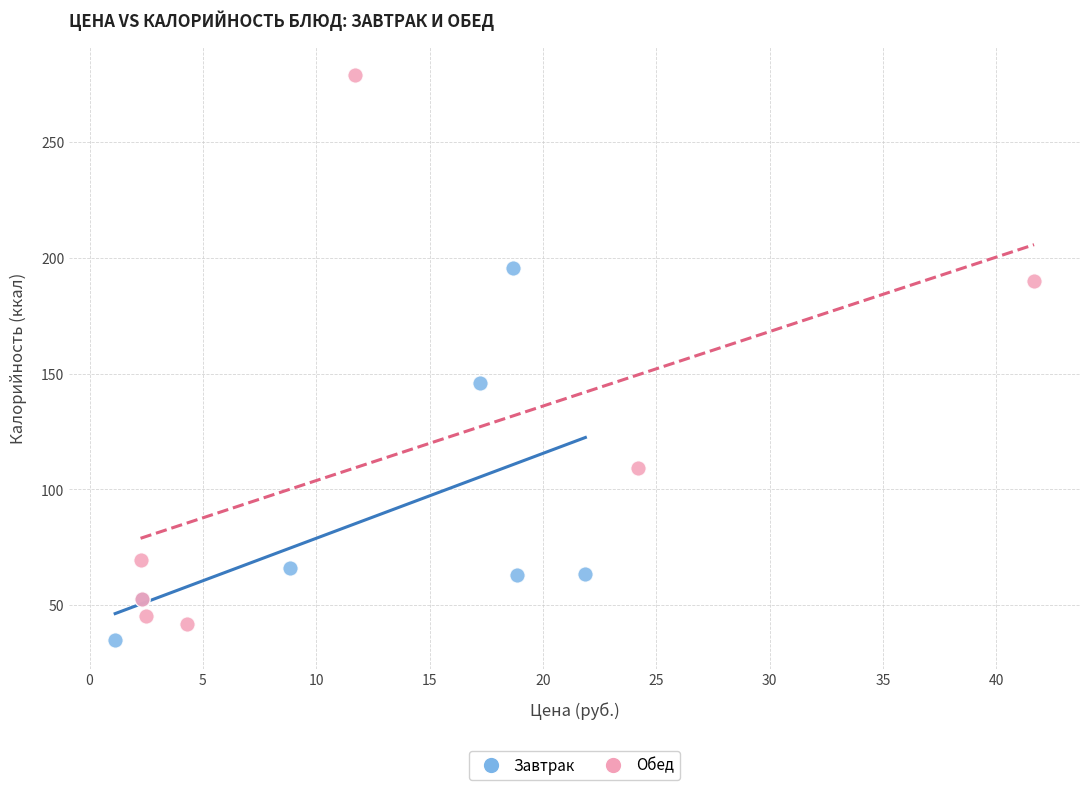

What are all the series names shown in the legend?

Завтрак, Обед